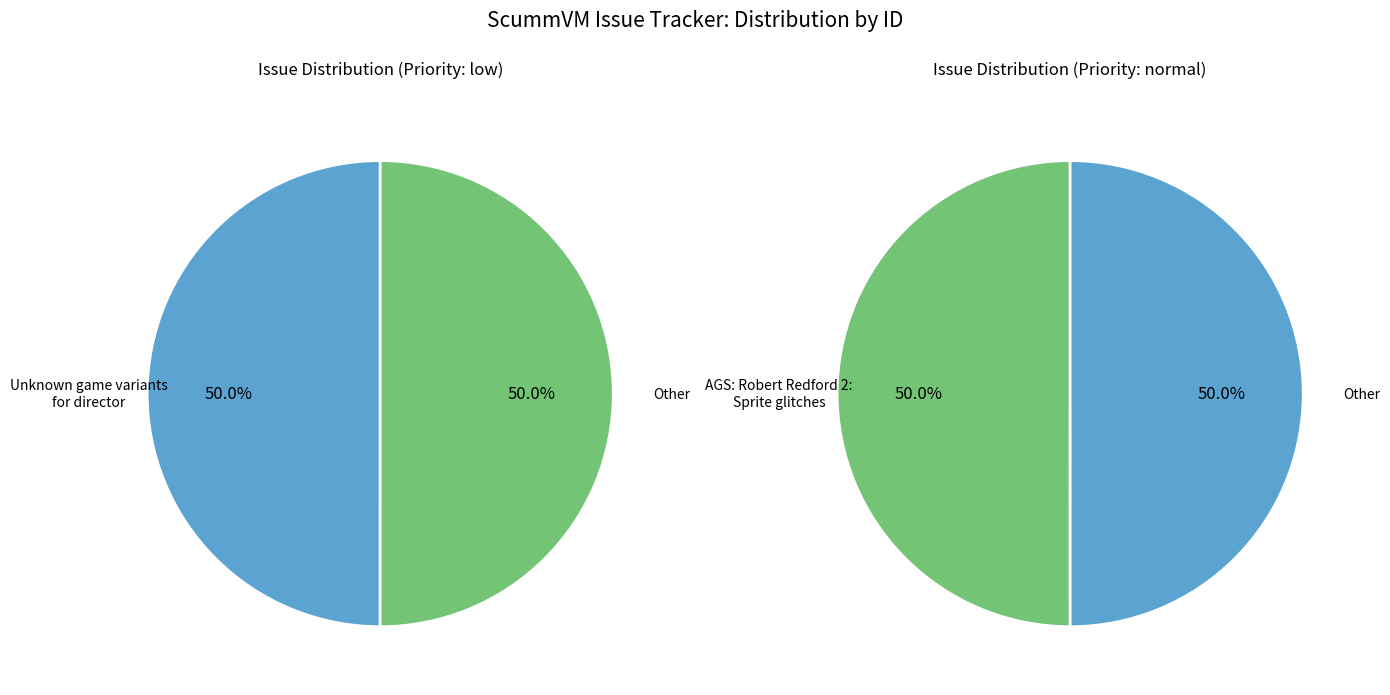

To the nearest percent, what percentage of the pie is AGS: Robert Redford 2: Sprite glitches?

50%